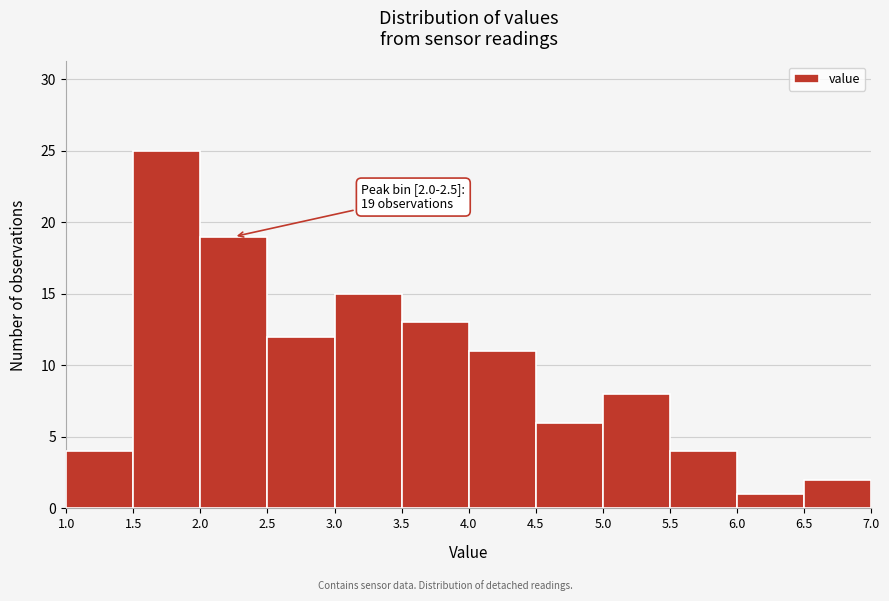

Over which range of the x-axis is the bar tallest?

1.5 to 2.0